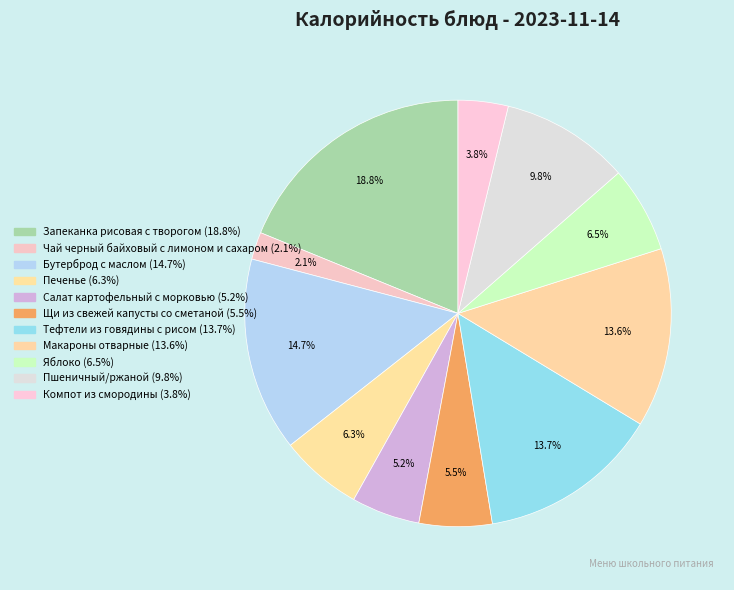

To the nearest percent, what is the average slice percentage?

9%